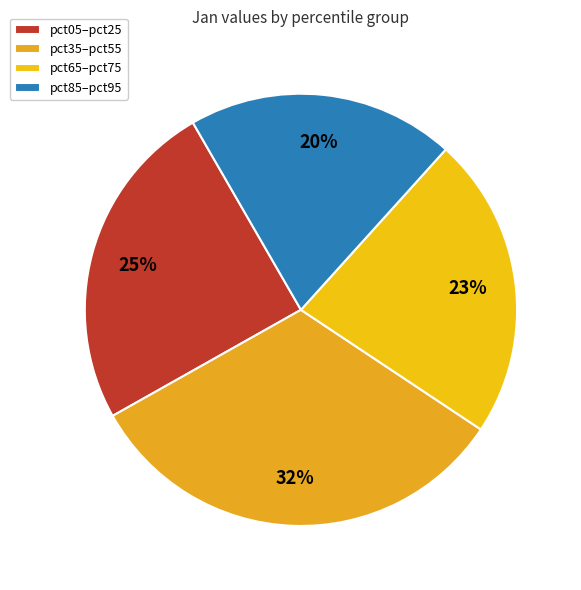

What is the largest slice in the pie chart?

pct35–pct55